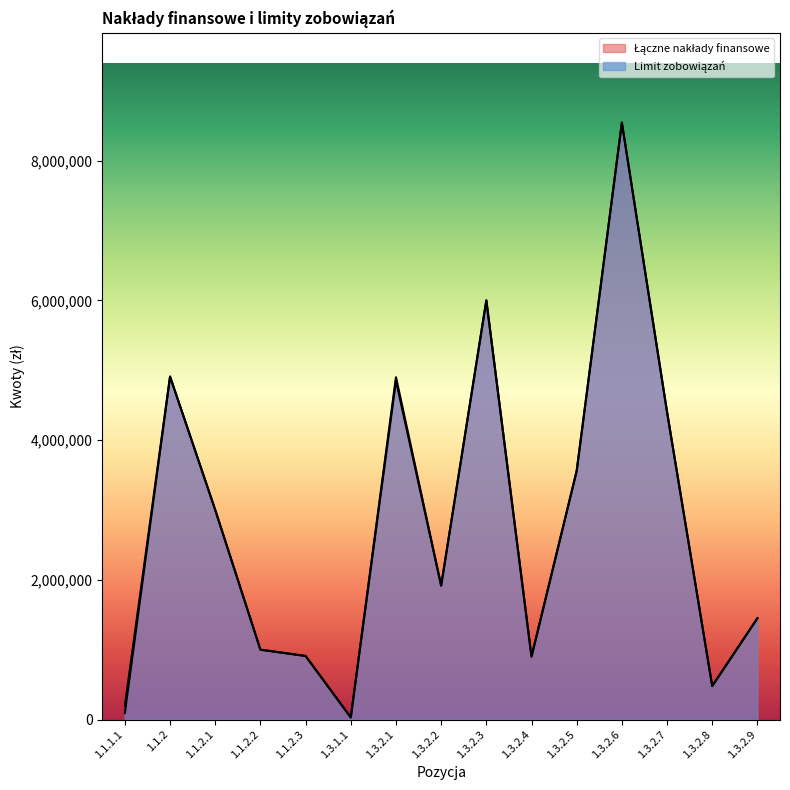

True or false: Limit zobowiązań and Łączne nakłady finansowe intersect in this chart.

False